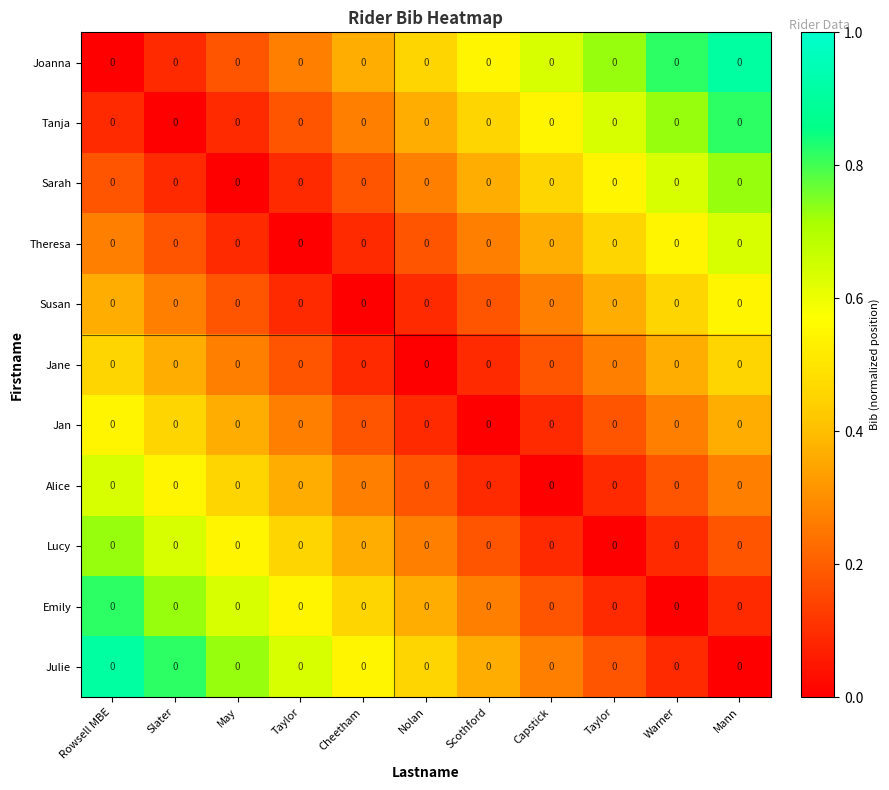

What is the sum of the Jane values at Warner and Taylor?

0.5